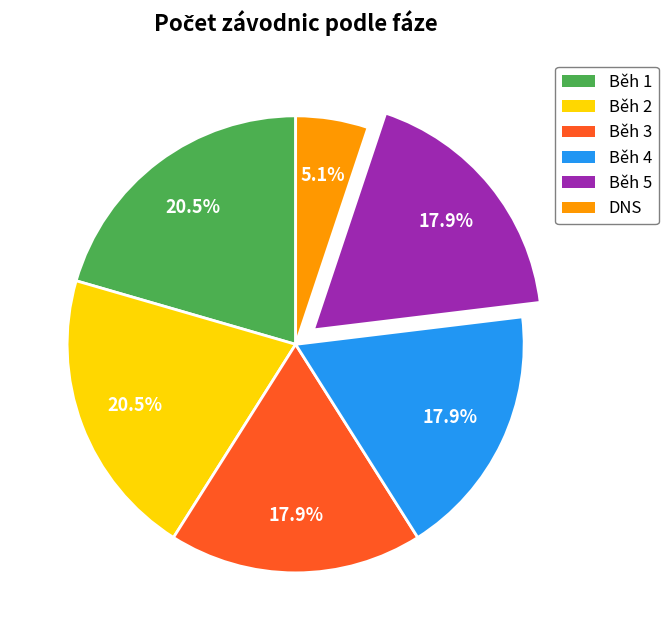

What percentage is the Běh 5 slice, to the nearest percent?

18%